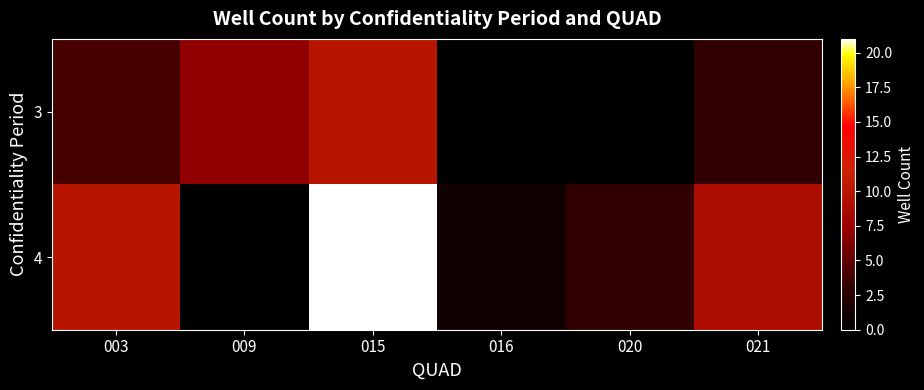

Reading right to left, transcribe all the data shown in this chart.

3: 021=3	020=0	016=0	015=10	009=7	003=4
4: 021=9	020=3	016=1	015=21	009=0	003=10